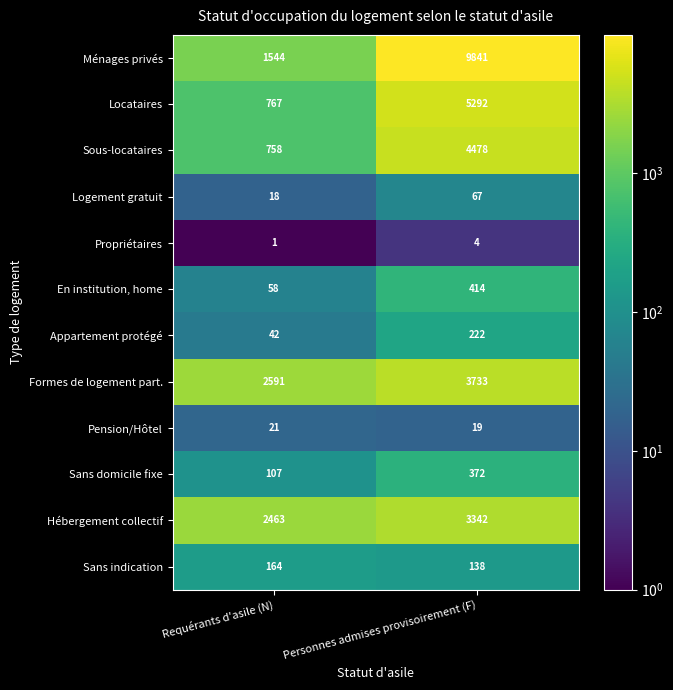

List the series in order of their peak value, lowest first.

Propriétaires, Pension/Hôtel, Logement gratuit, Sans indication, Appartement protégé, Sans domicile fixe, En institution, home, Hébergement collectif, Formes de logement part., Sous-locataires, Locataires, Ménages privés